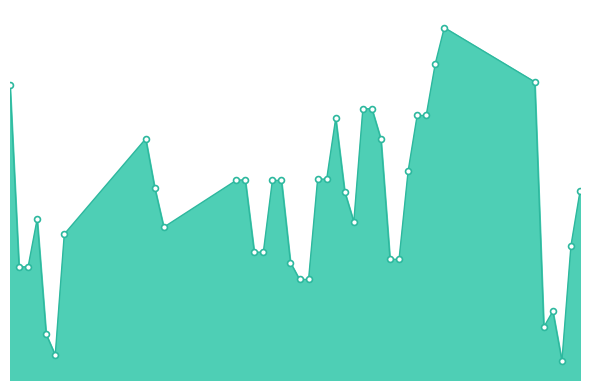

Does the chart have visible grid lines?

No